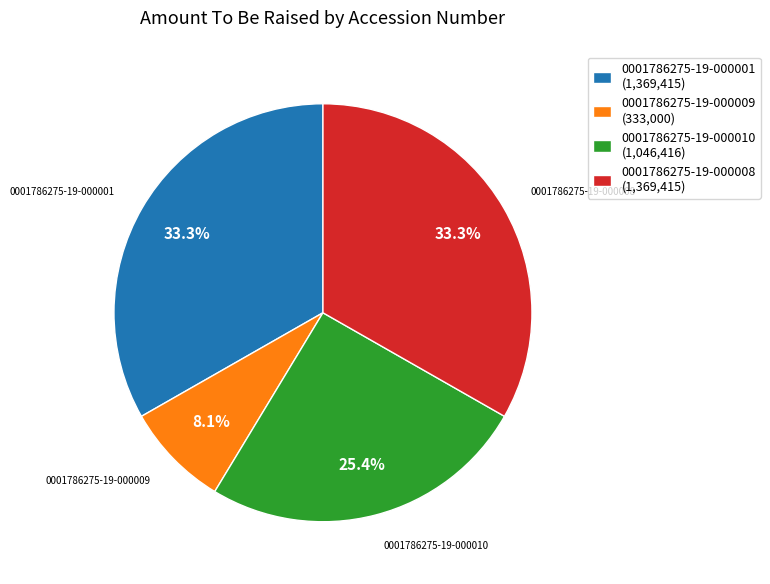

Which slice is the smallest?

0001786275-19-000009